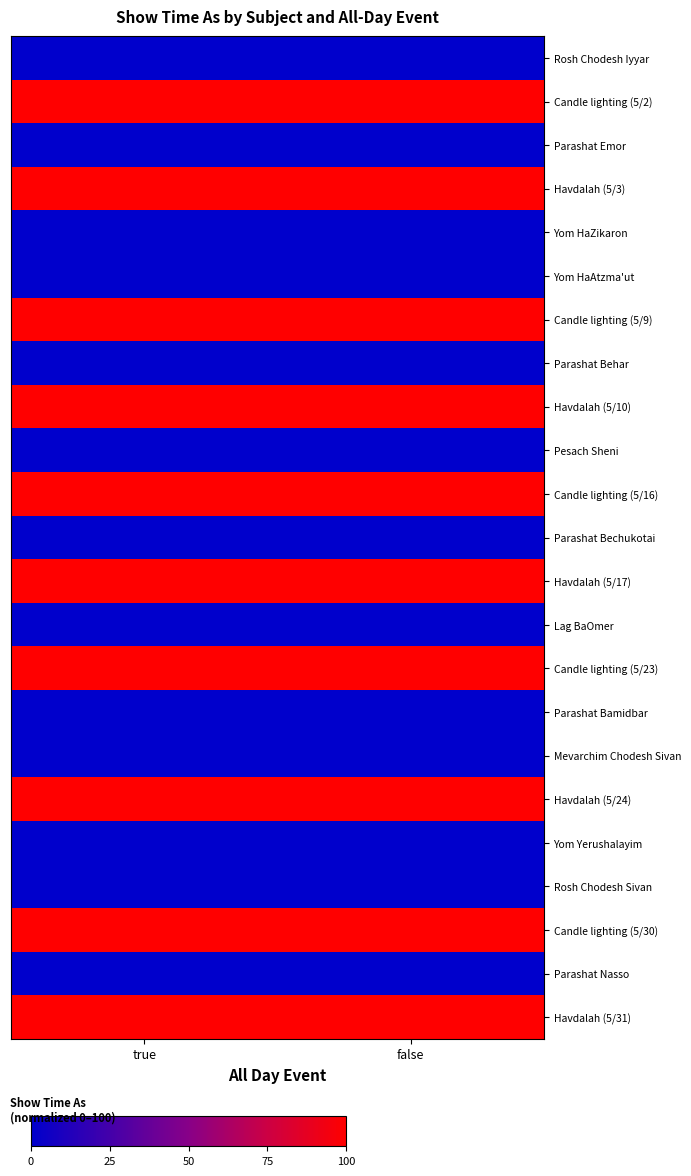

Which label corresponds to the smallest value in the chart?

true